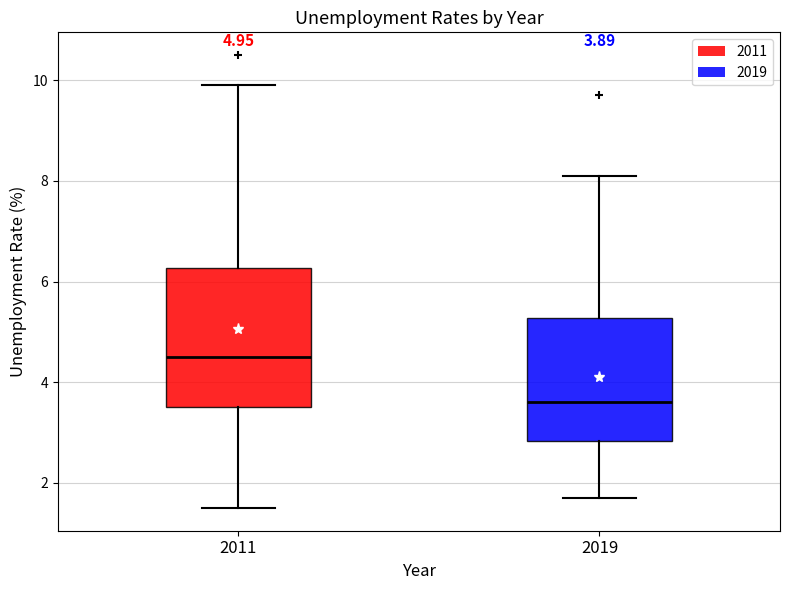

Which box's median line is the highest?

2011